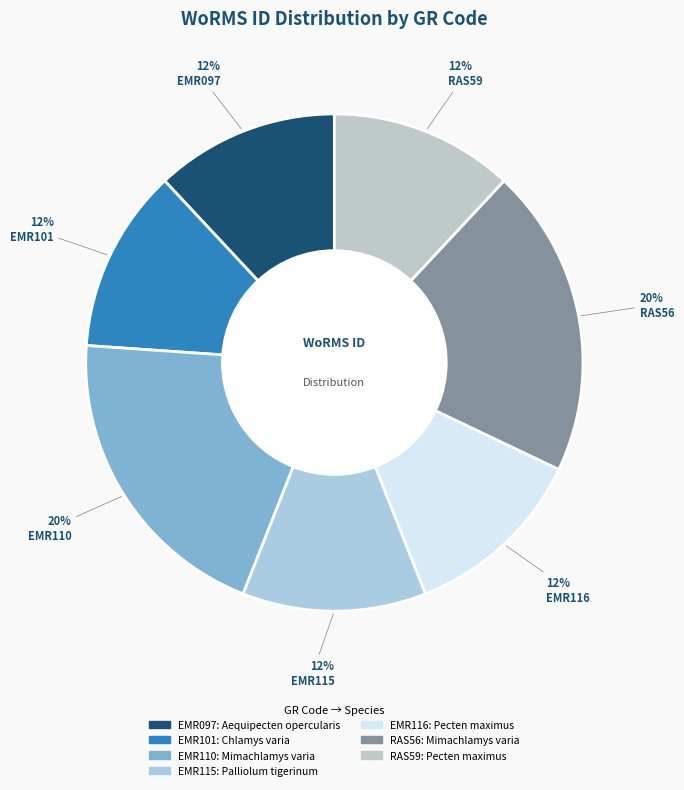

What percentage is the EMR116 slice, to the nearest percent?

12%